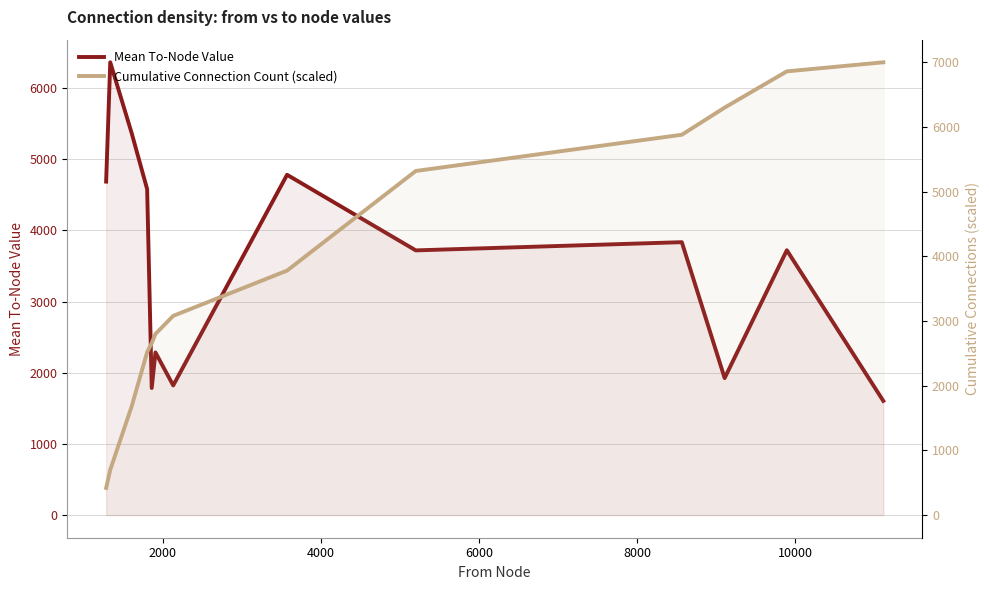

Does the chart have visible grid lines?

Yes